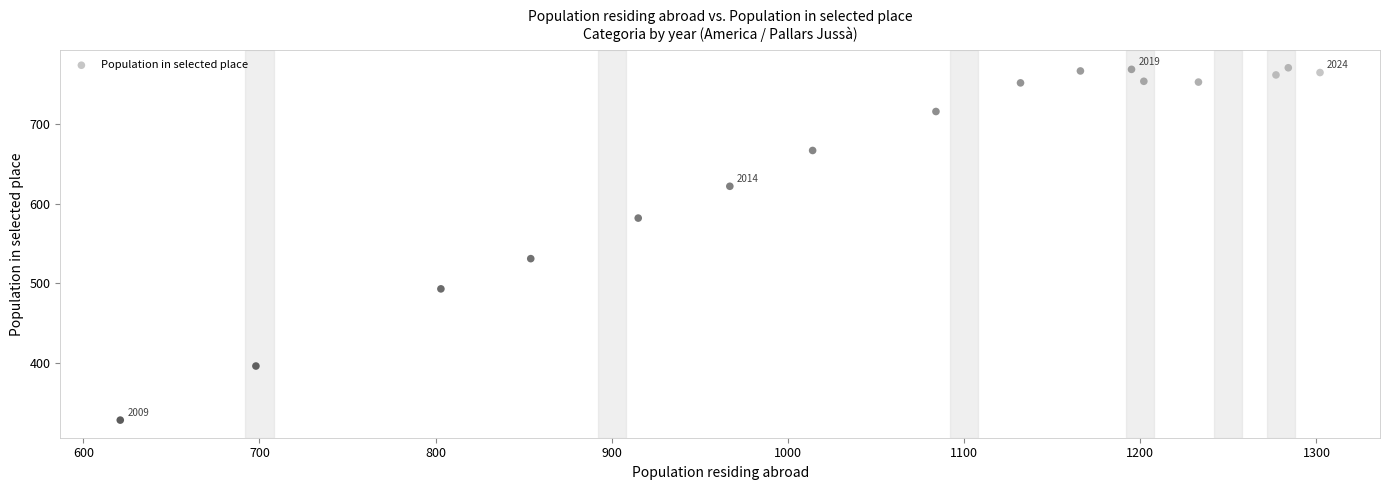

What is the range of Y values (max minus min)?

443